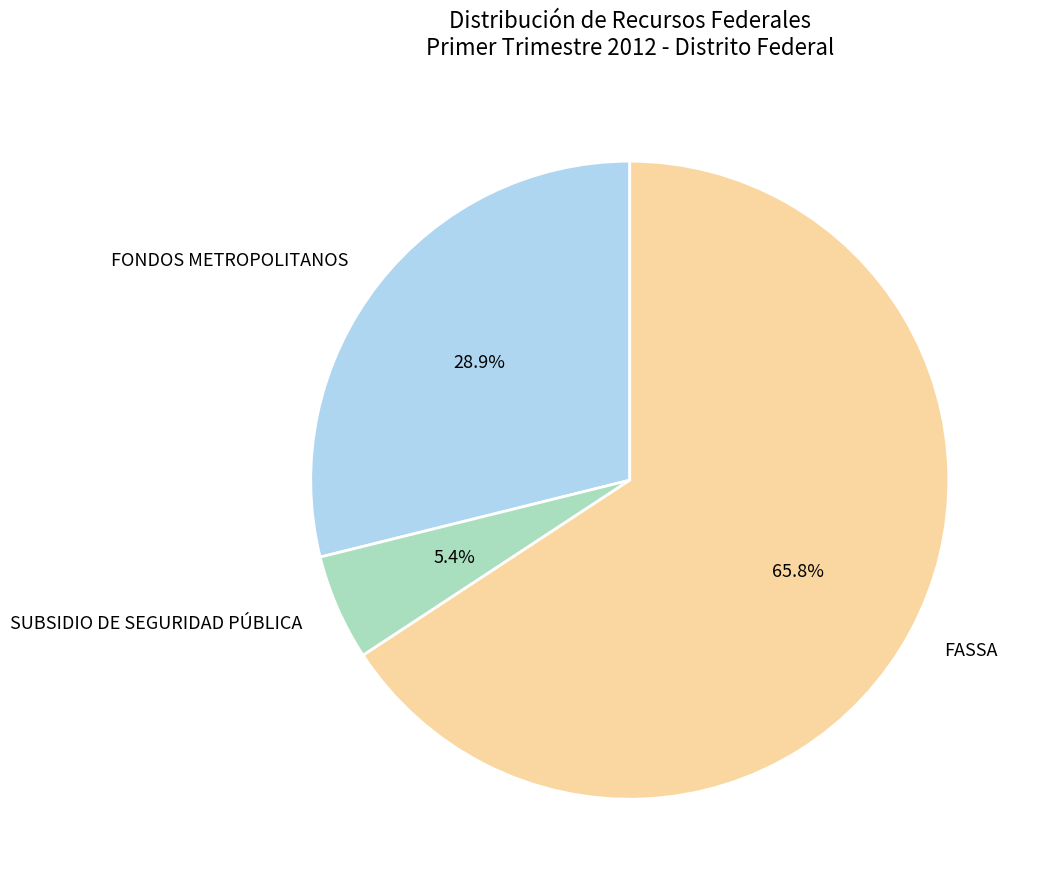

What percentage is the SUBSIDIO DE SEGURIDAD PÚBLICA slice, to the nearest percent?

5%